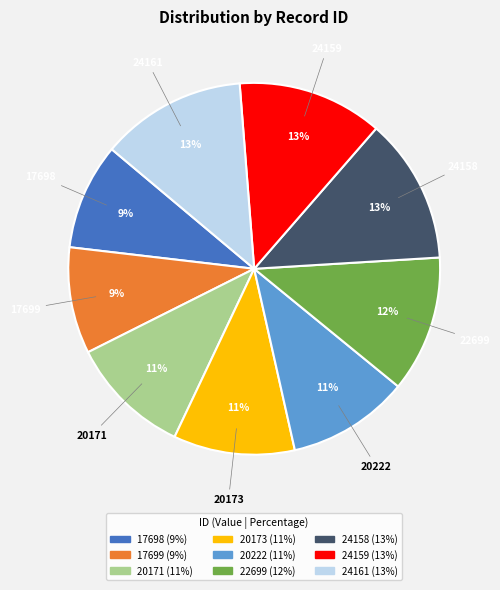

To the nearest percent, what is the combined percentage of 20222 and 17698?

20%